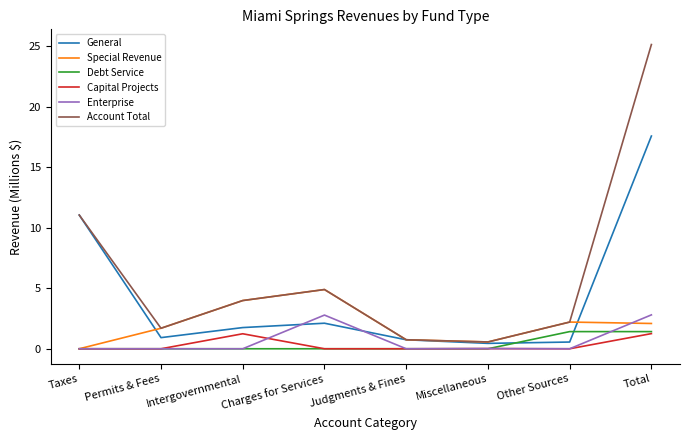

What is the average value of the General series?

4.4